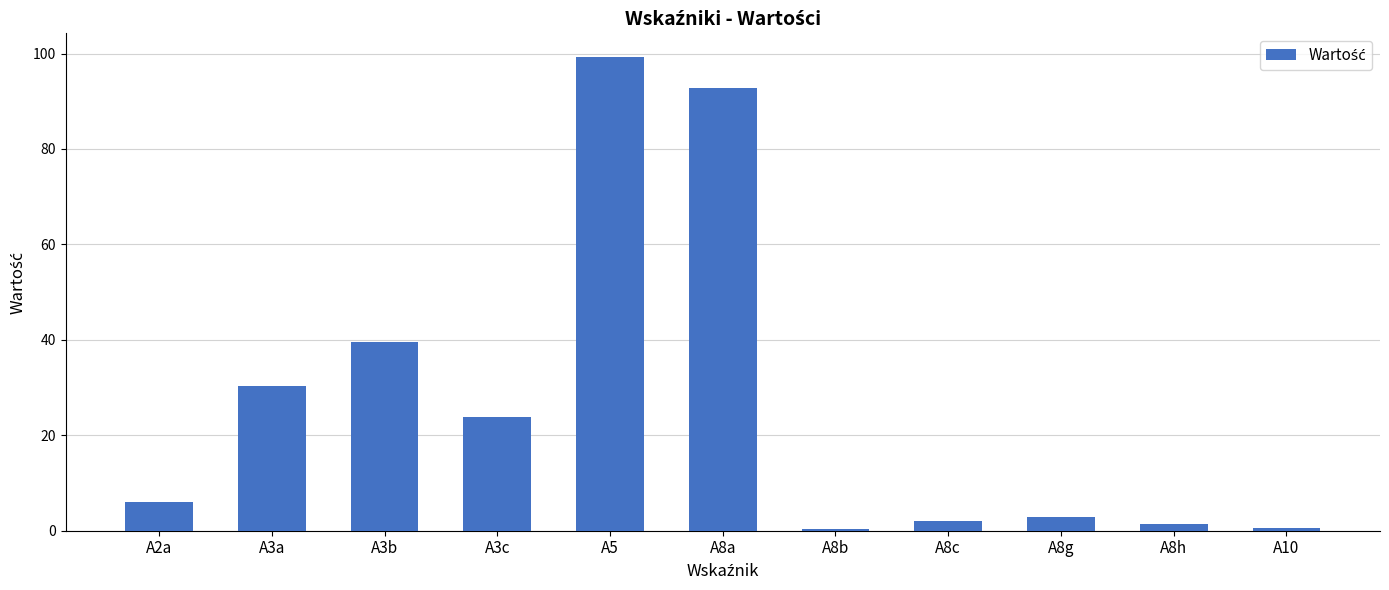

What value does the data have at A2a?

6.0